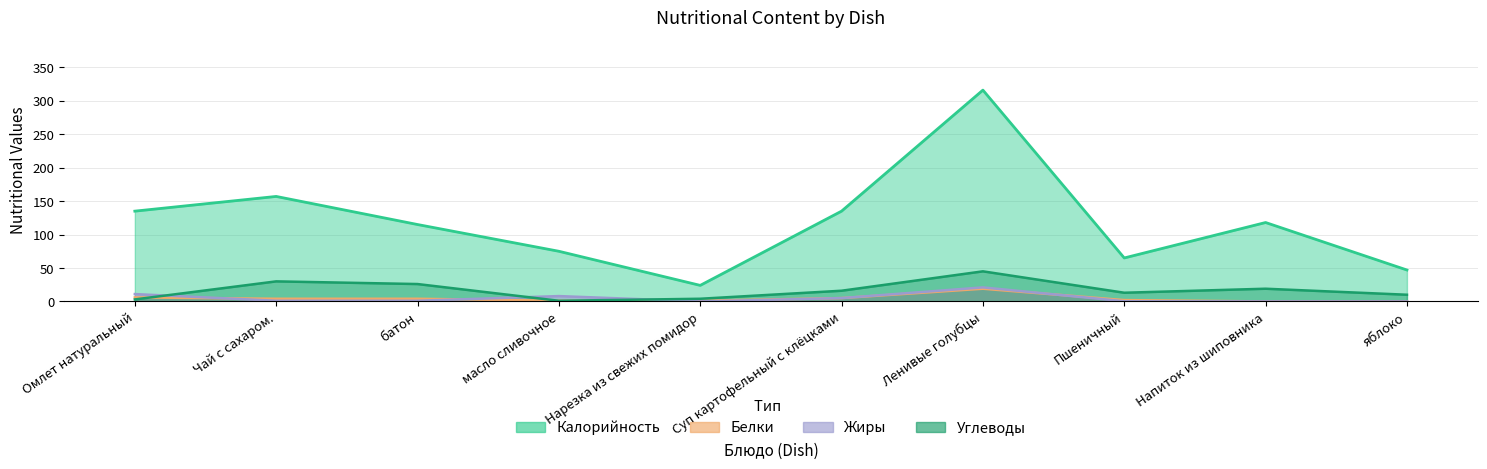

How many interior local valleys does the Калорийность series have?

2